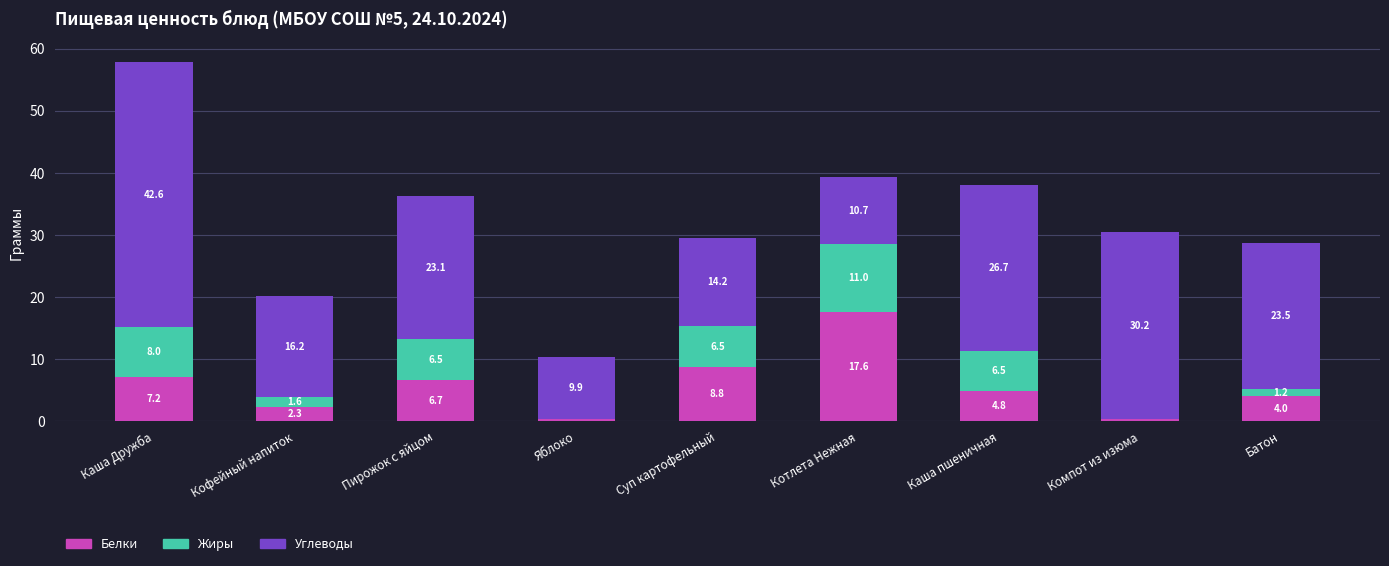

How many categories are shown in the chart?

9